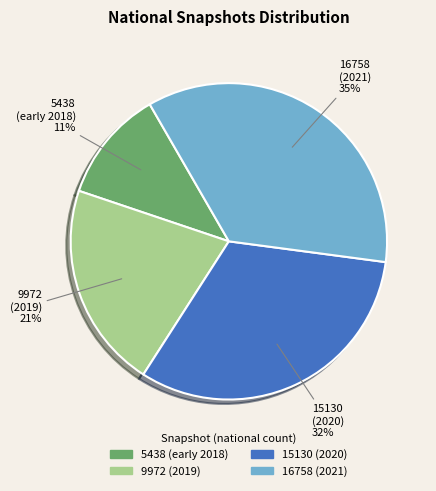

Is the sum of 15130 (2020) and 5438 (early 2018) greater than half?

No